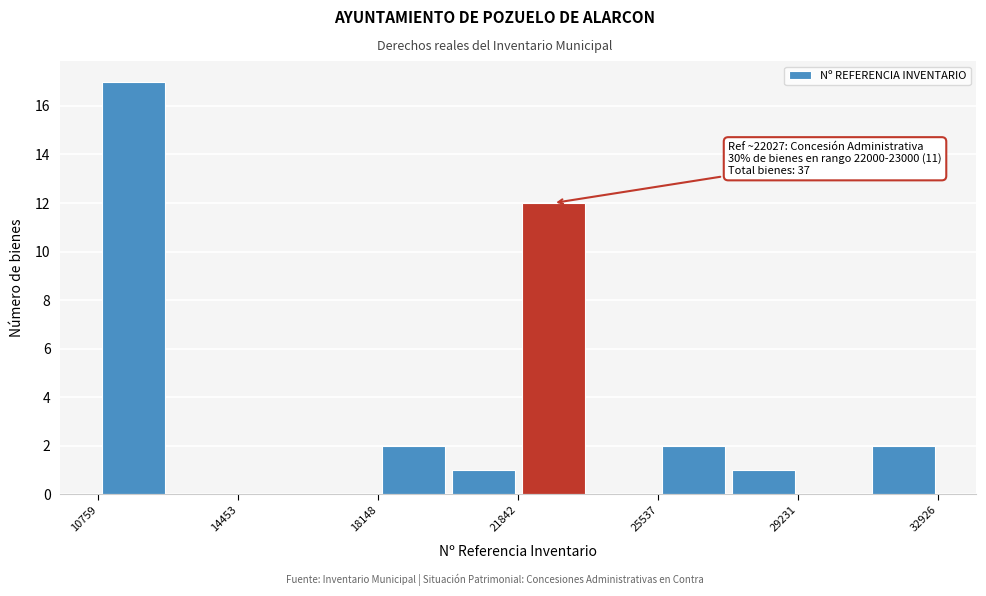

Around what value on the x-axis is the tallest bar? Give the approximate position of its centre, as read against the axis.

11500